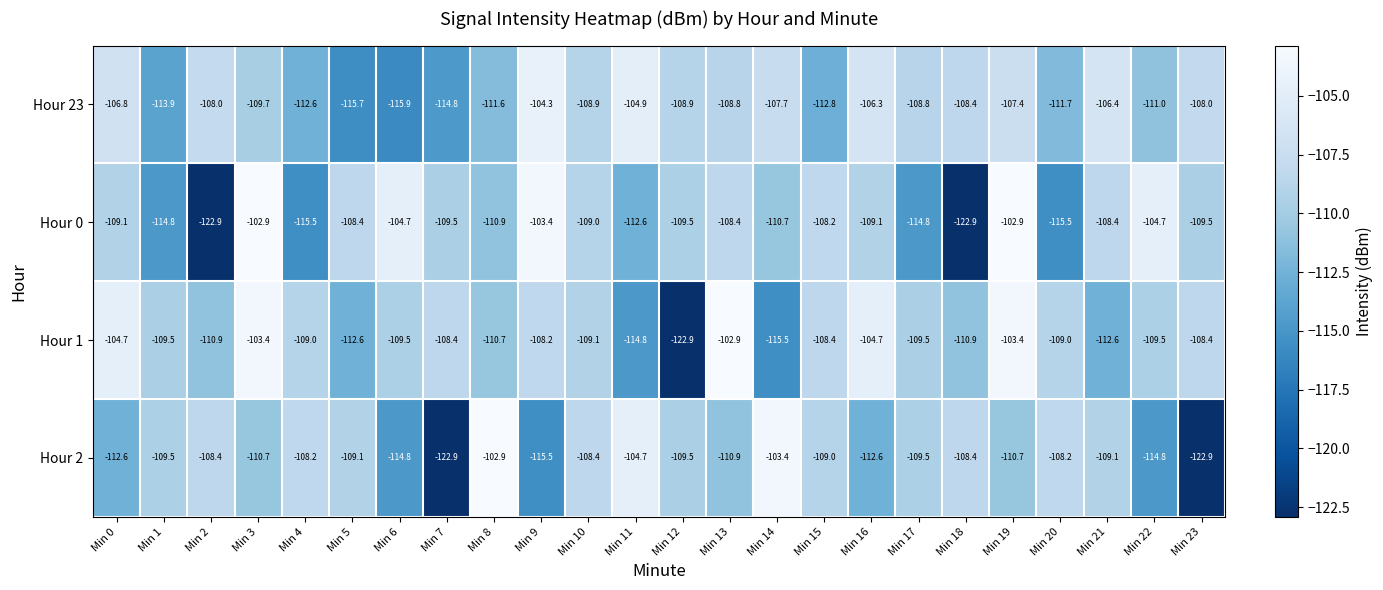

Which series has the largest total across all categories?

Hour 1